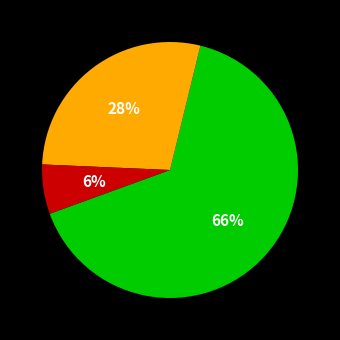

To the nearest percent, what is the average slice percentage?

33%